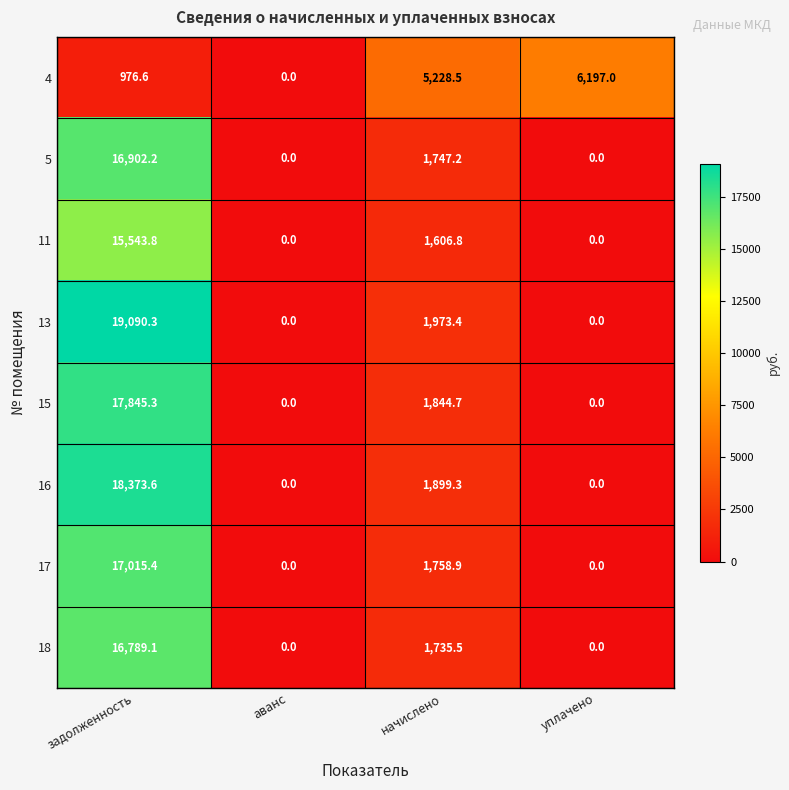

Between задолженность and аванс, which series saw the biggest shift?

13